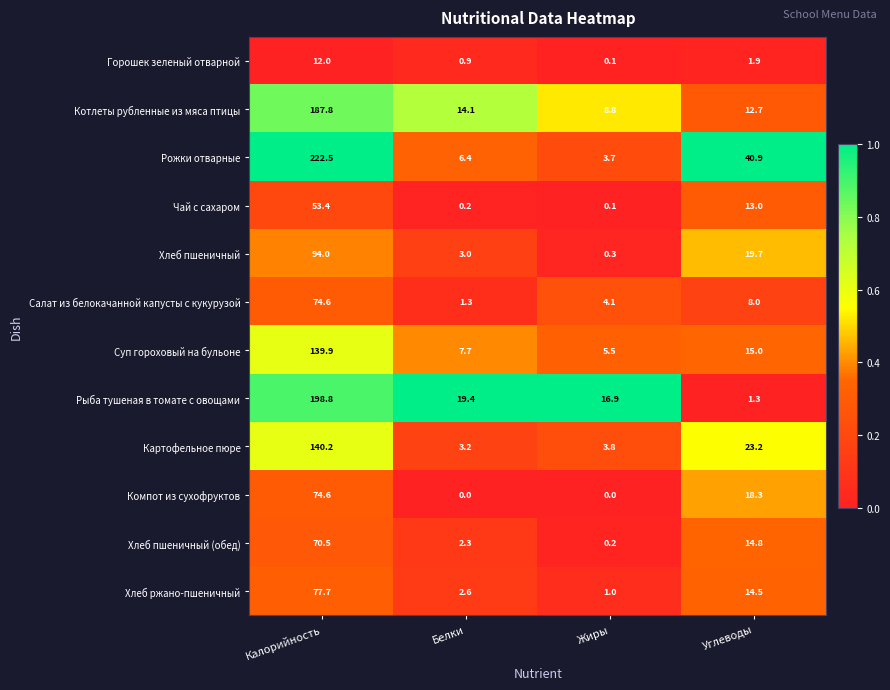

Which series has the largest total across all categories?

Рожки отварные